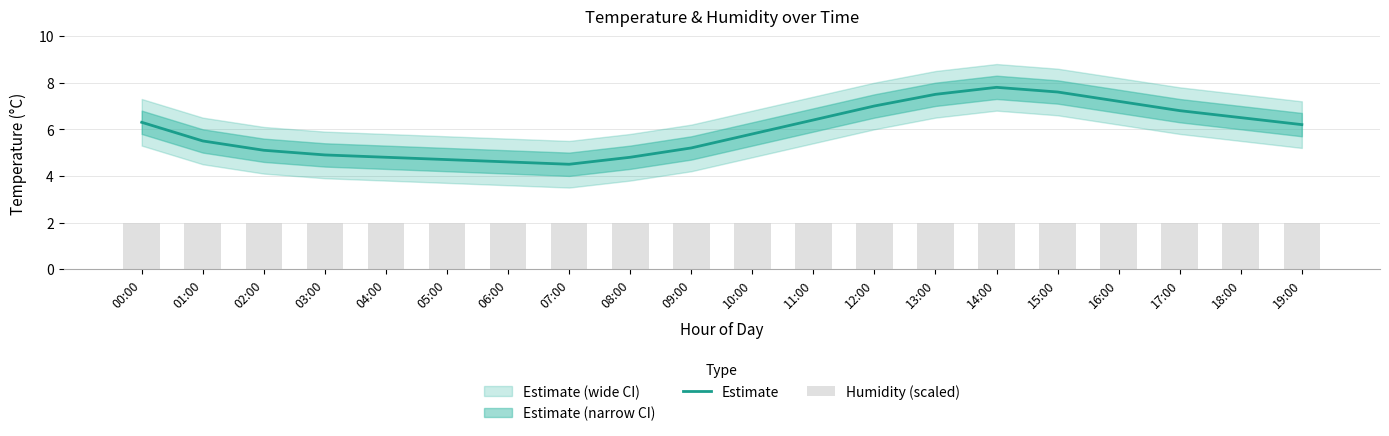

What is the greatest value displayed?

7.8